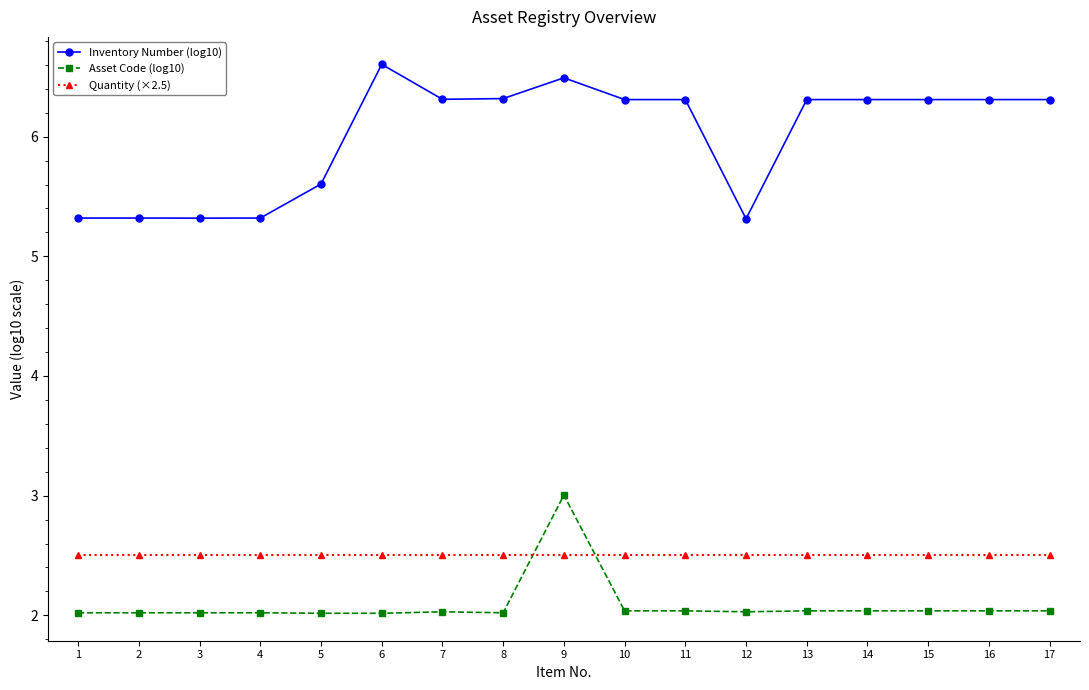

Which label corresponds to the largest value in the chart?

6